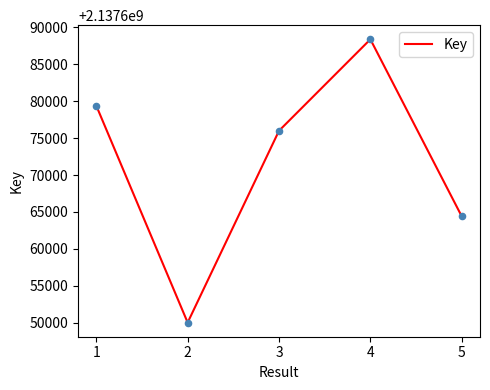

Approximately how many times larger is the value at 1 compared to 4?

1.0